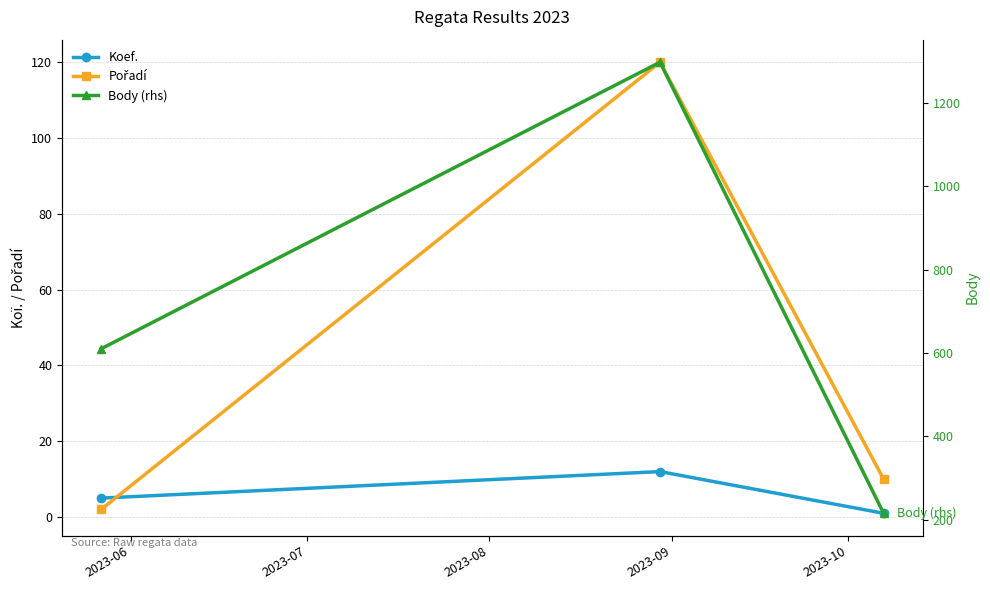

What is the value of the Pořadí point at the 1st from the left?

2